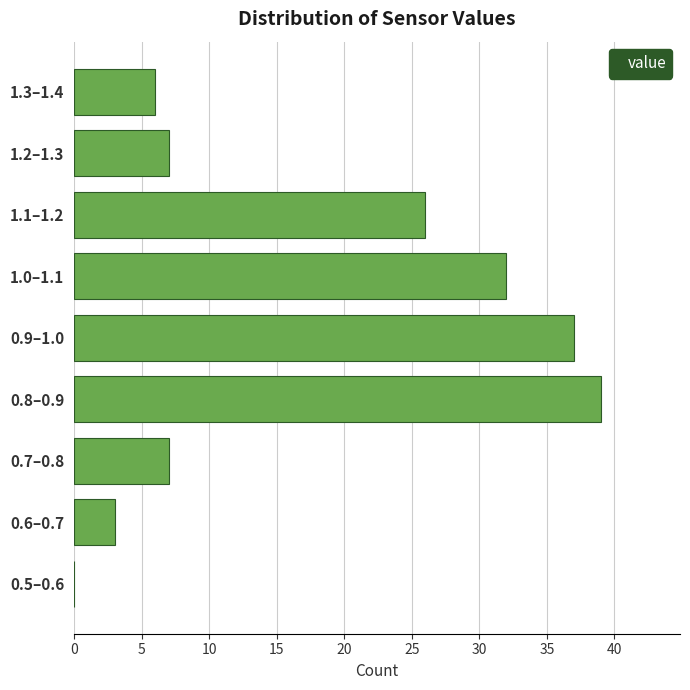

Reading top to bottom, what are all the values shown in this chart?

1.3–1.4=6	1.2–1.3=7	1.1–1.2=26	1.0–1.1=32	0.9–1.0=37	0.8–0.9=39	0.7–0.8=7	0.6–0.7=3	0.5–0.6=0